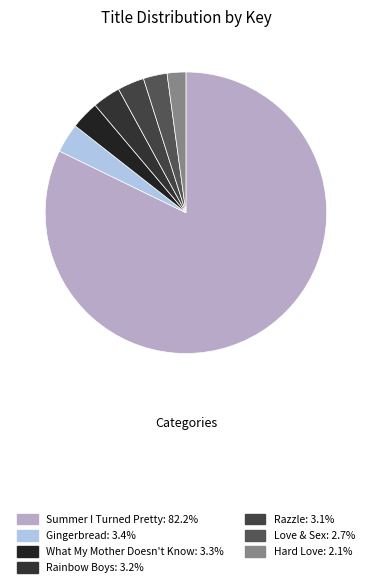

True or false: Gingerbread accounts for 1% of the total.

False